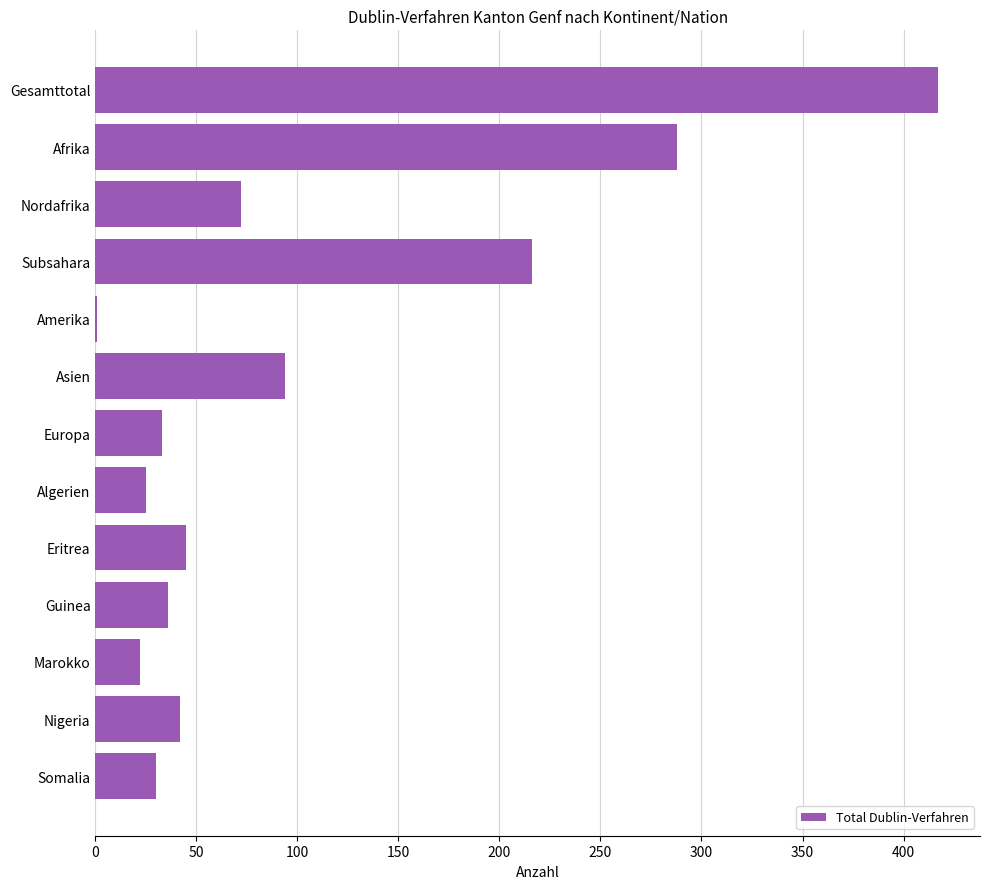

Where is the data nearest to the value 209?

Subsahara